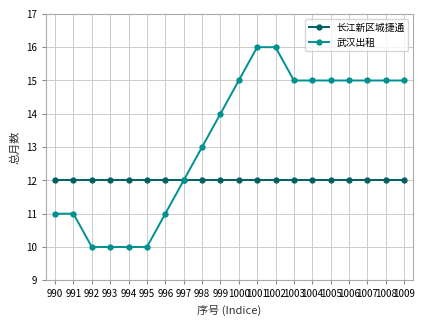

Which series has the largest range (max minus min)?

武汉出租